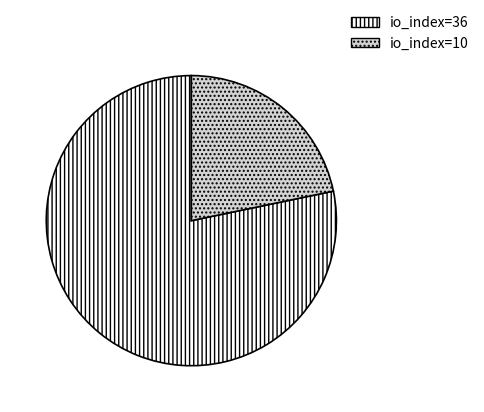

Combined, do io_index=10 and io_index=36 account for over 50%?

Yes